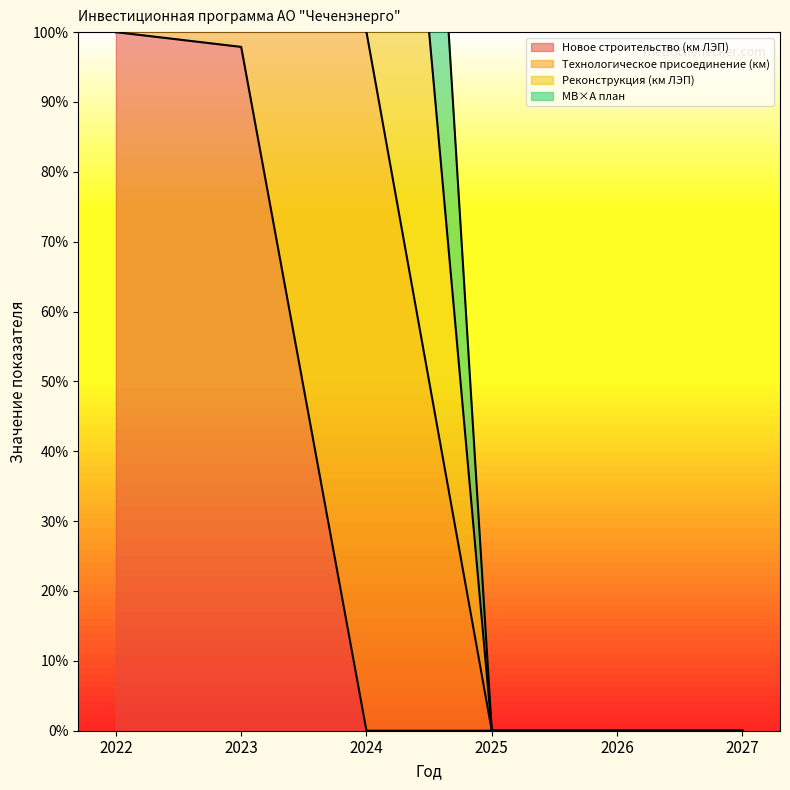

Which series changed the most between 2022 and 2027?

Новое строительство